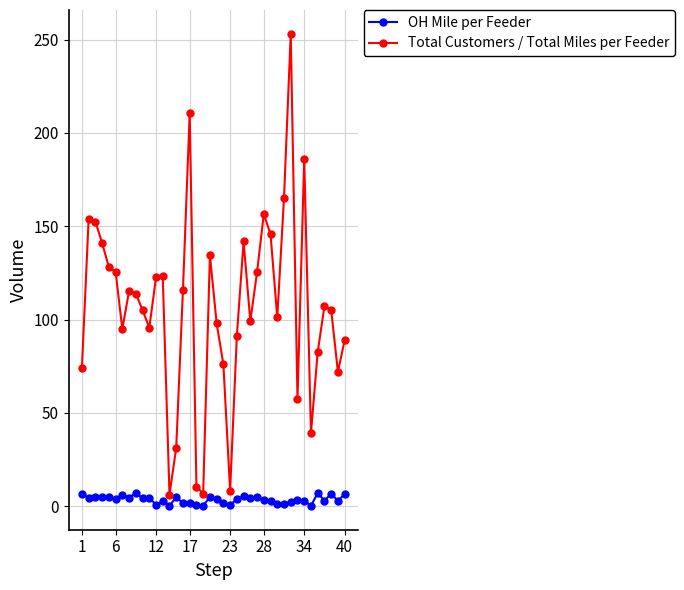

True or false: Total Customers / Total Miles per Feeder and OH Mile per Feeder intersect in this chart.

False